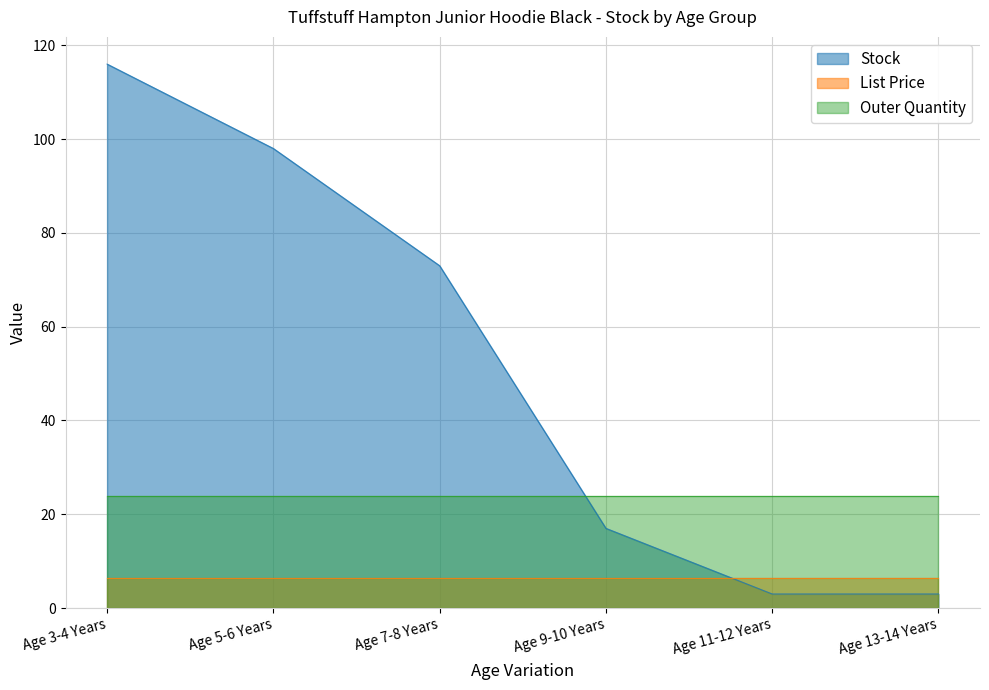

Where do Stock and List Price first cross each other?

Age 9-10 Years and Age 11-12 Years